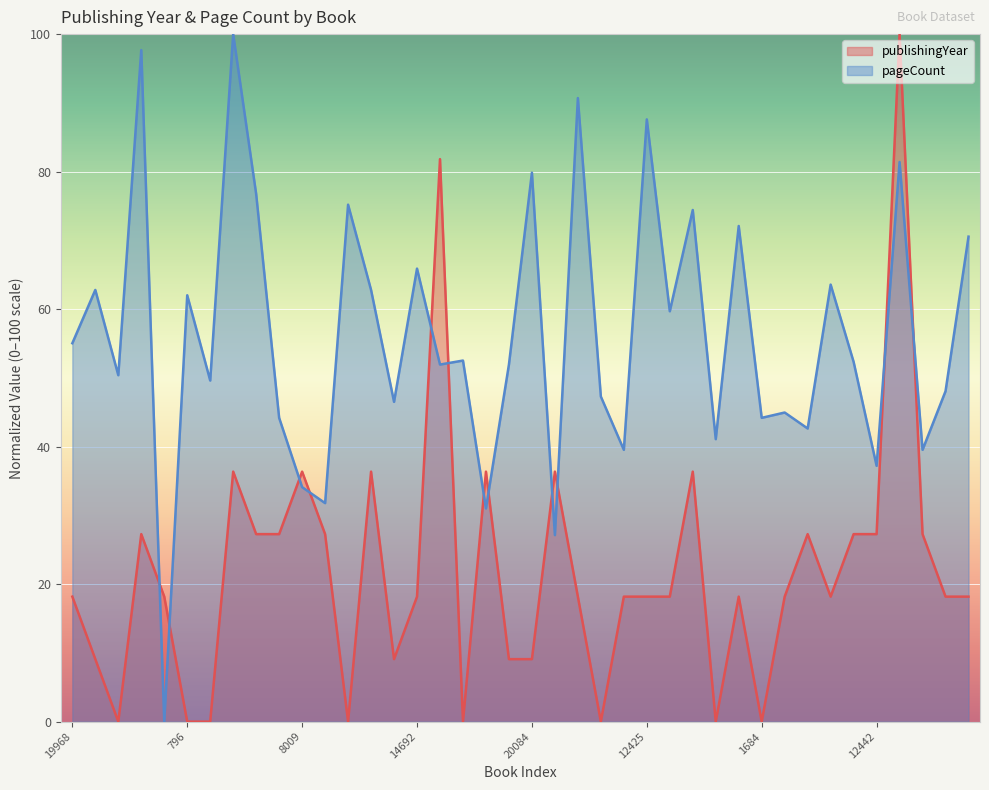

Is it true that pageCount equals 81.4 at 11676?

True